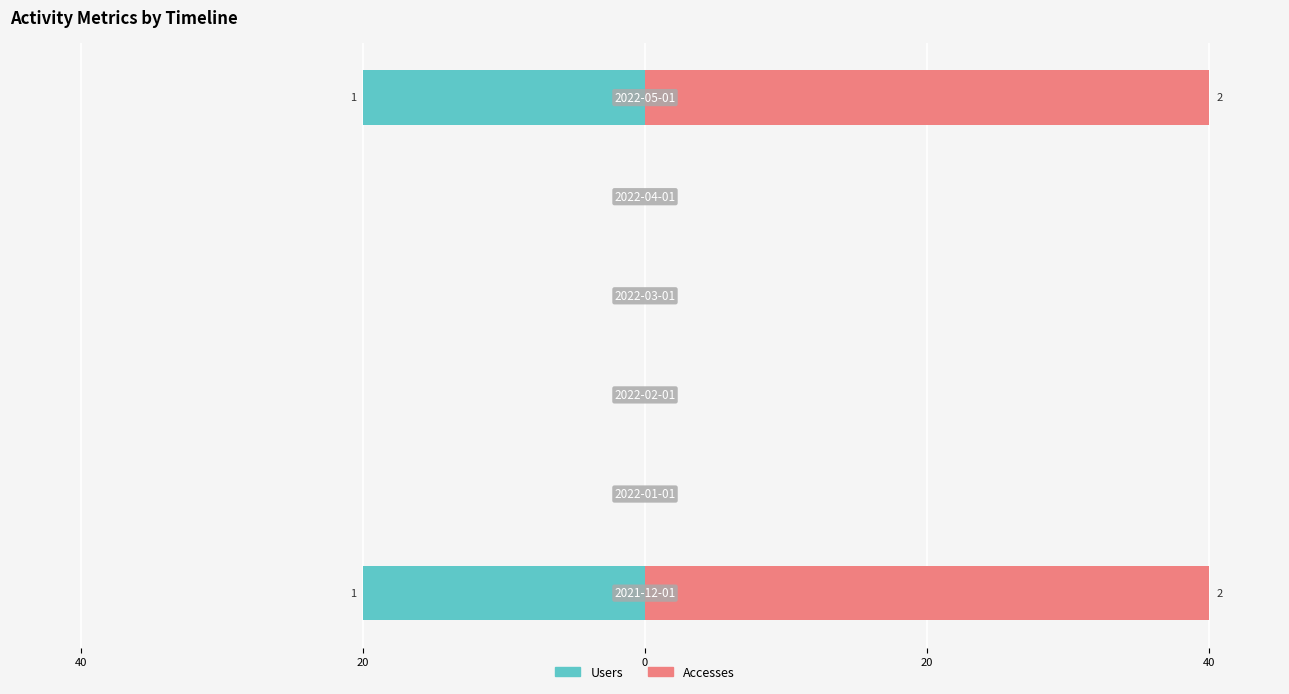

List the series in order of their overall mean, highest first.

Accesses, Users